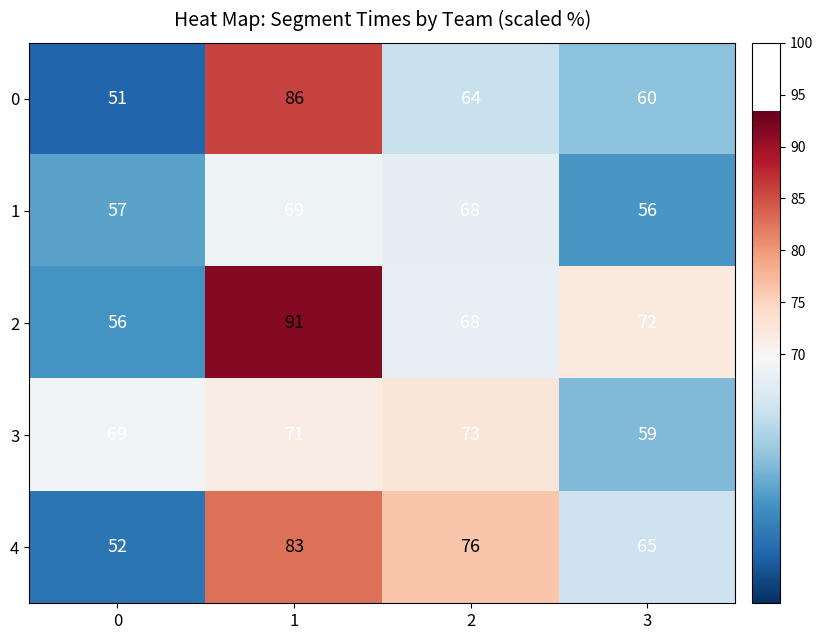

Rank the series by their maximum value, from lowest to highest.

1, 3, 4, 0, 2